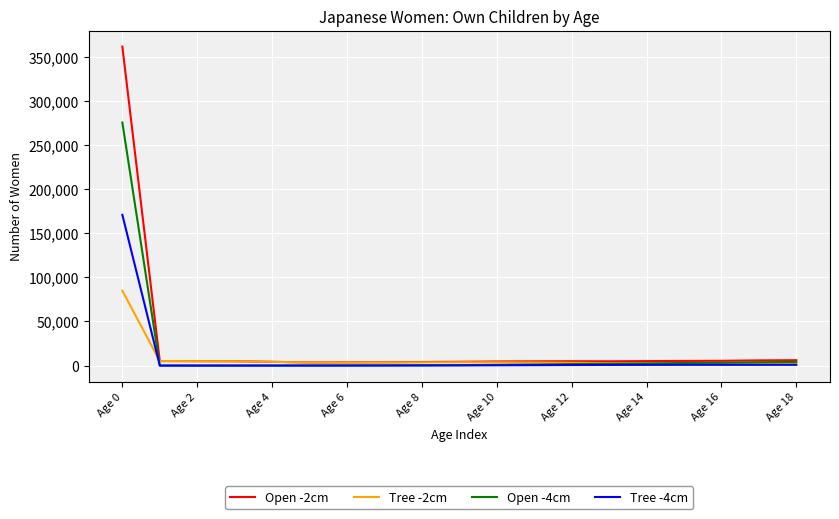

Which series has the largest range (max minus min)?

Open -2cm